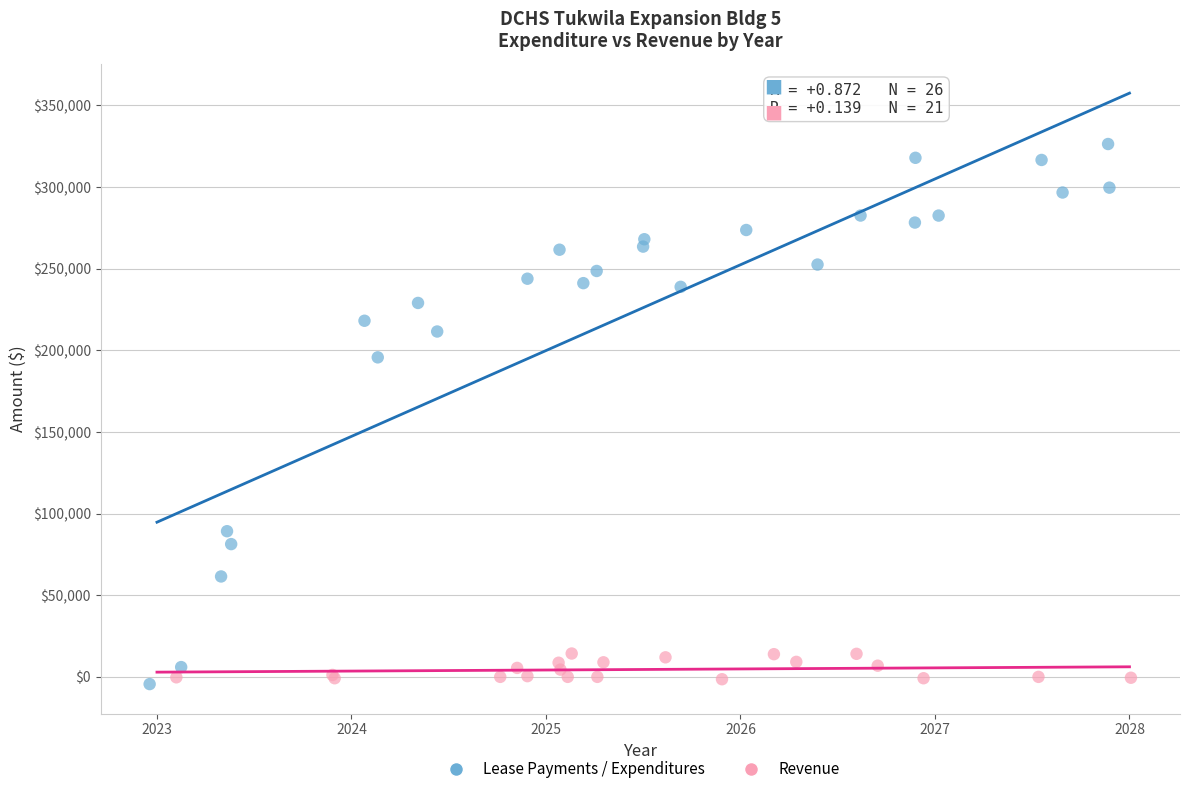

What are all the series names shown in the legend?

Lease Payments / Expenditures, Revenue